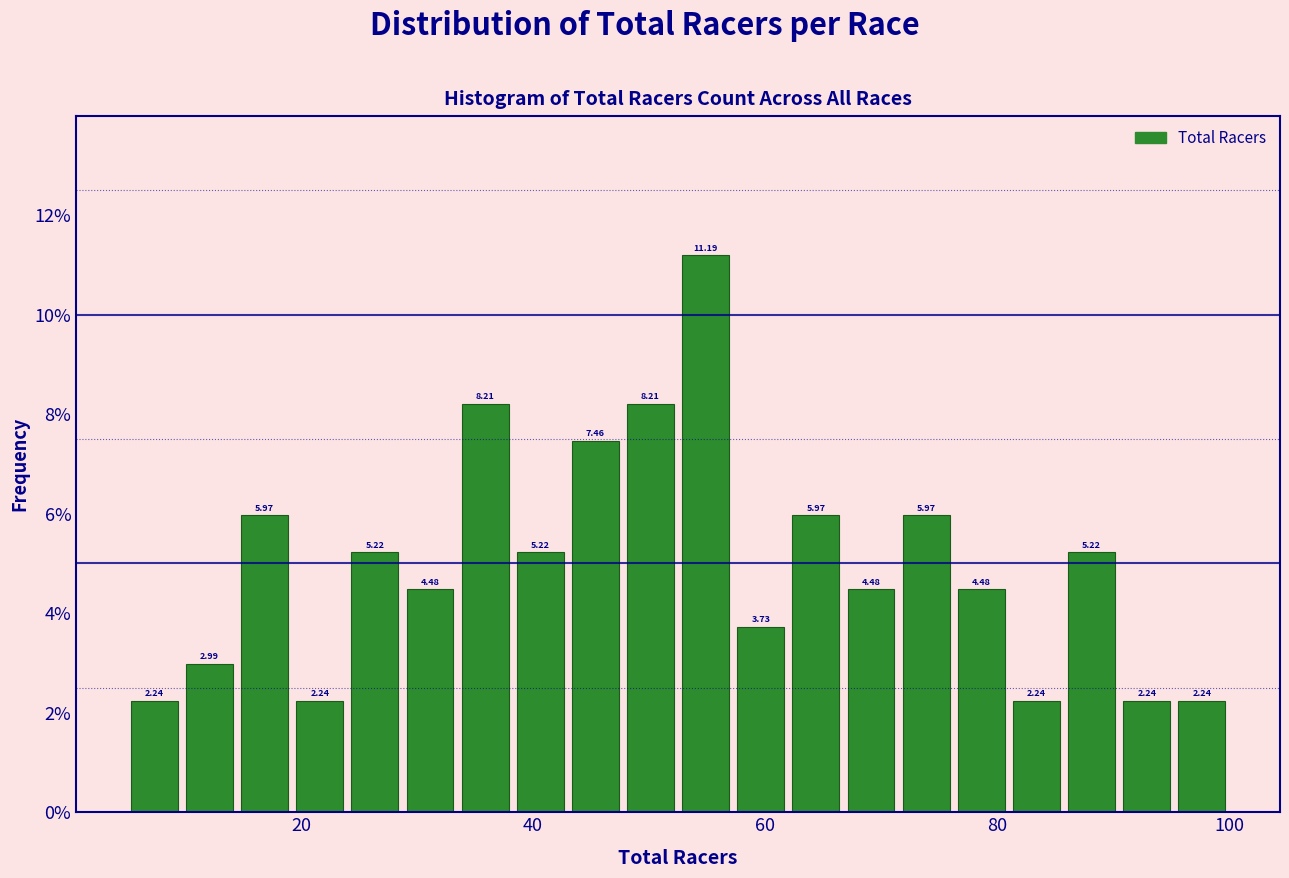

Read against the x-axis, roughly where is the centre of the tallest bar?

54